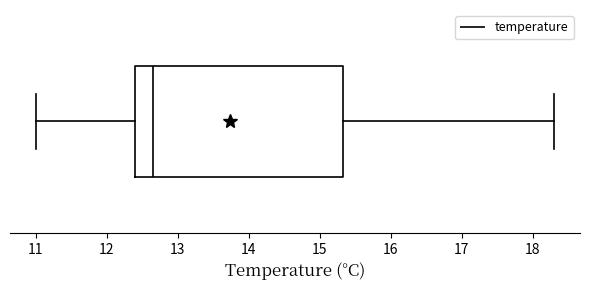

Transcribe this box plot: give where the median line is, the range the box spans, and where the two whiskers end, as read against the x-axis. The values are not printed on the chart, so give them approximately, as read against the axis.

median 12.7, box 12.4 to 15.3, whiskers 11.0 to 18.3